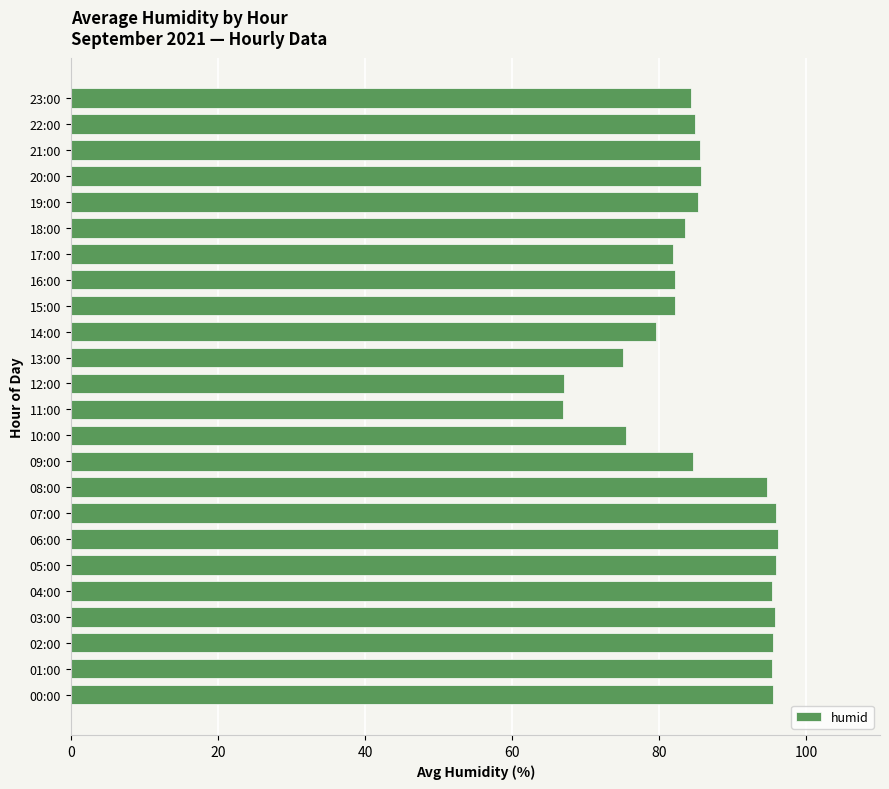

What is the minimum value shown in the chart?

66.9